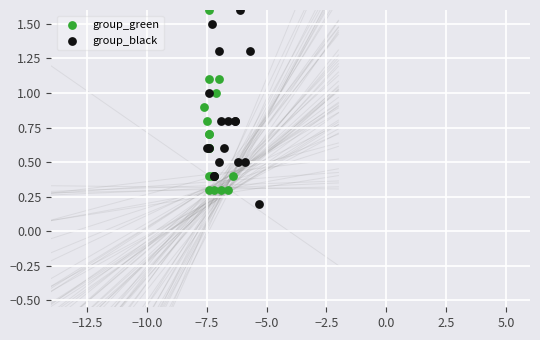

Which series has the widest spread of Y values?

group_black